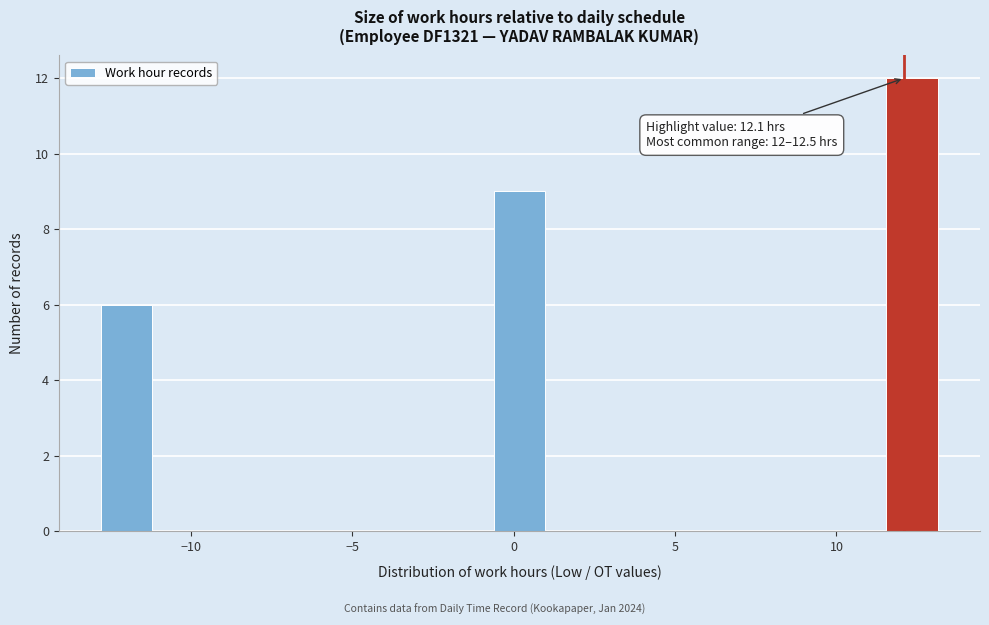

Around what value on the x-axis is the tallest bar? Give the approximate position of its centre, as read against the axis.

12.5